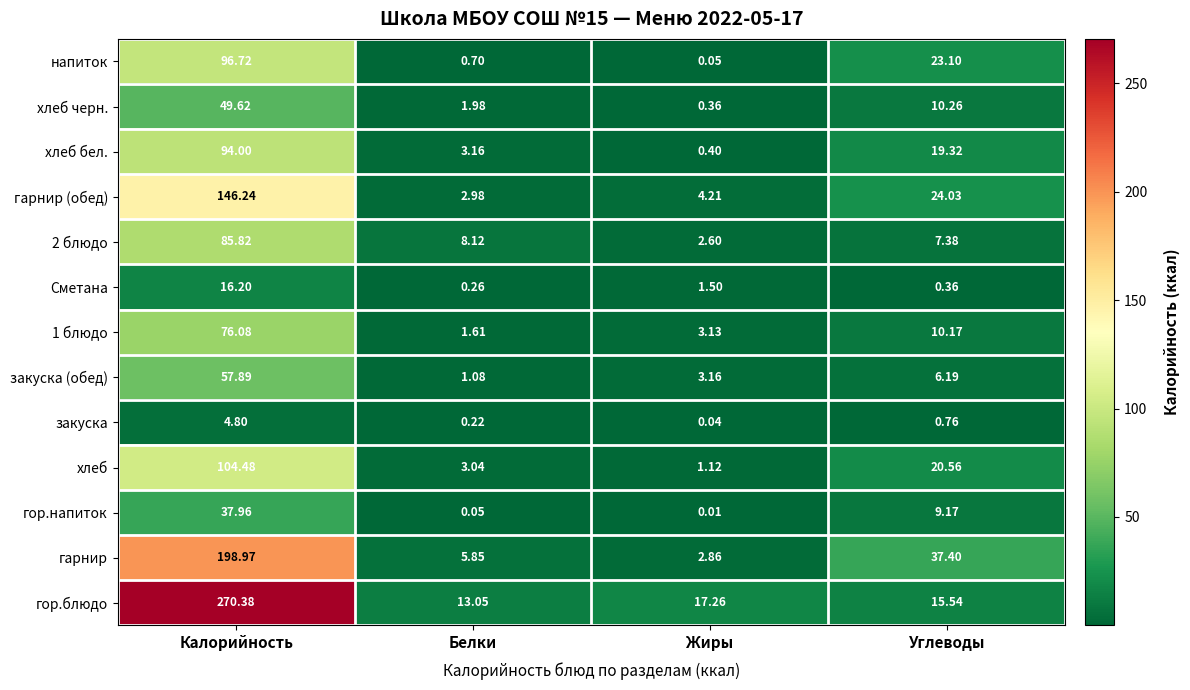

List the labels in order of гор.блюдо value, smallest first.

Белки, Углеводы, Жиры, Калорийность